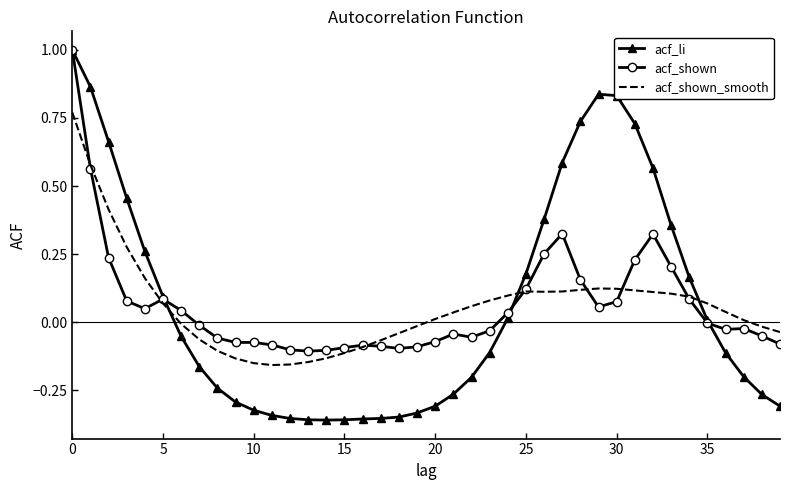

How many values in acf_li are below zero?

22